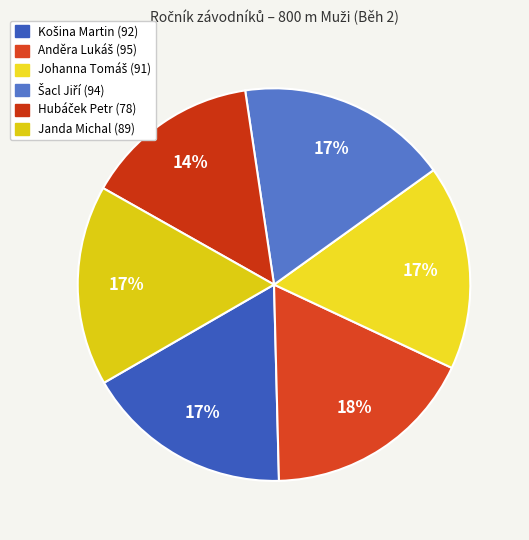

To the nearest percent, what percentage of the pie is Janda Michal?

17%